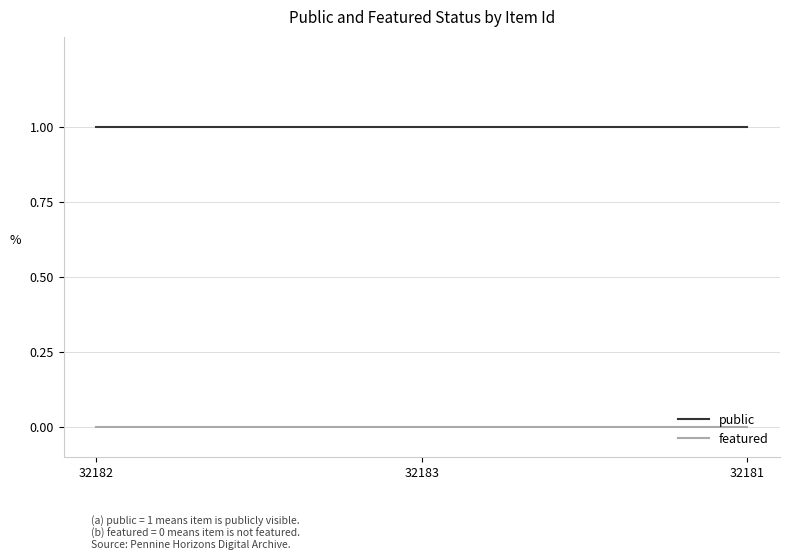

What is the total value across all series at 32182?

1